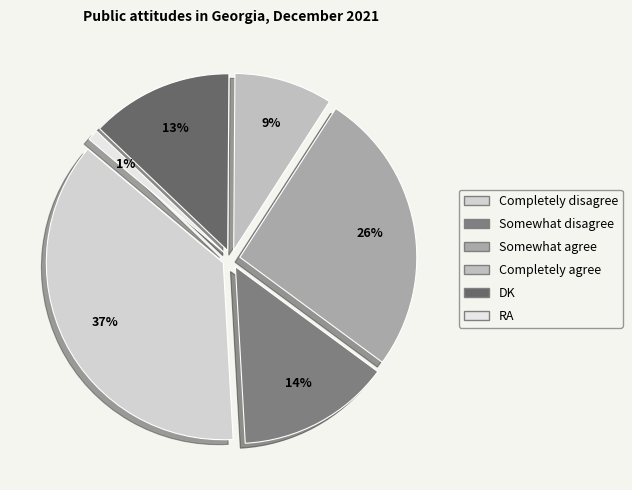

Which slice is the smallest?

RA